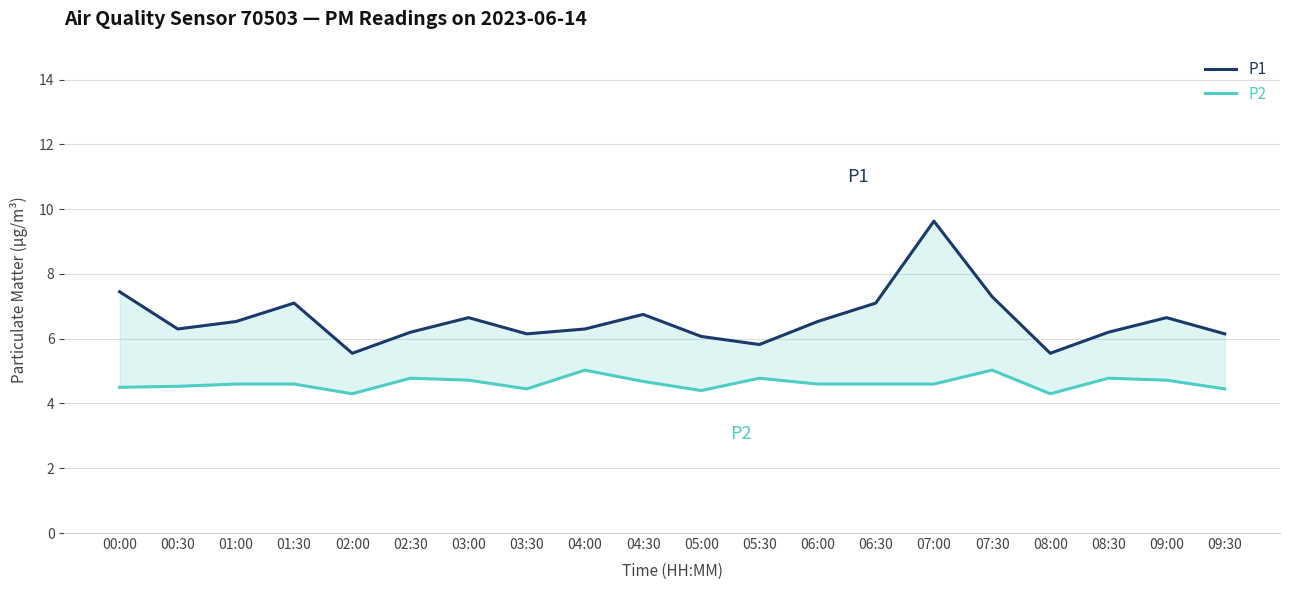

Which has a higher value, 06:00 or 07:00?

07:00